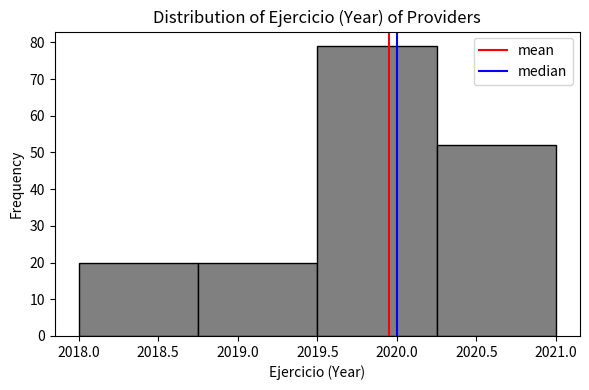

Reading left to right, list every bar in this chart as the range it spans on the x-axis followed by its height. The values are not printed on the chart, so give them approximately, as read against the axis.

2018.00 to 2018.75: 20
2018.75 to 2019.50: 20
2019.50 to 2020.25: 79
2020.25 to 2021.00: 52